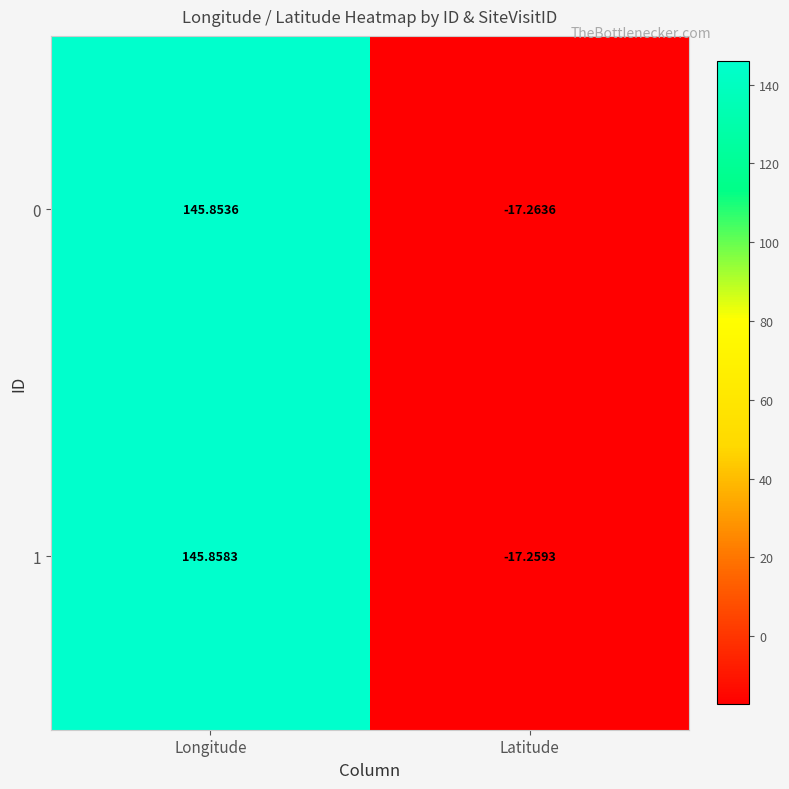

Which series has the largest total across all categories?

1